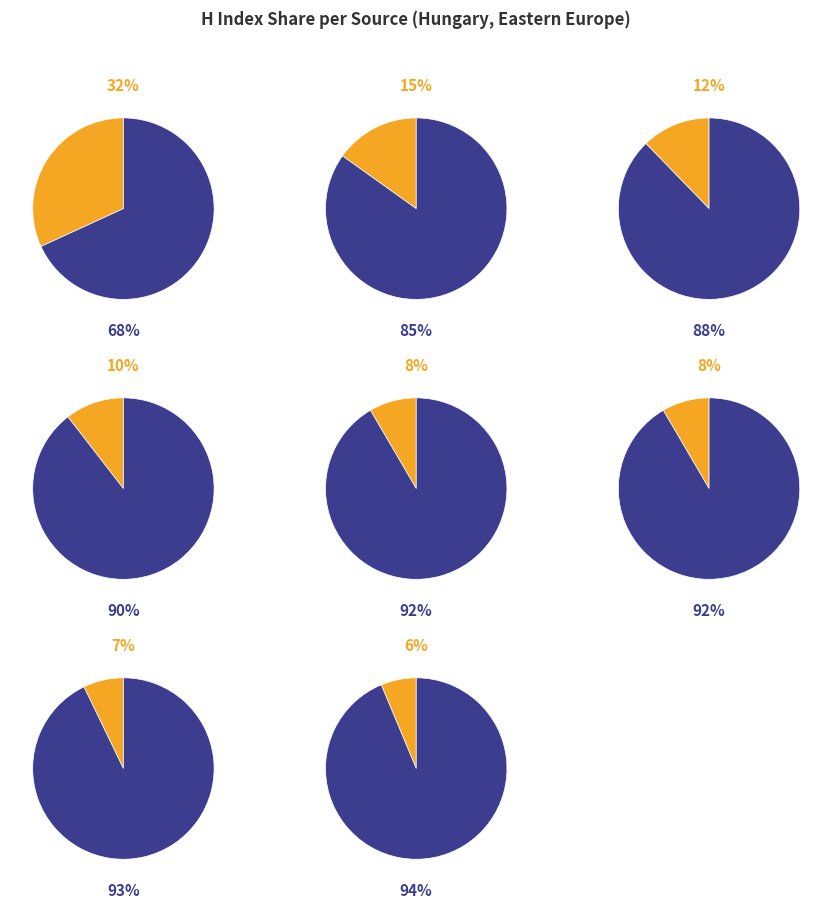

Which has a higher value, Periodica Polytechnica: Chemical Engineering or Community Ecology?

Community Ecology